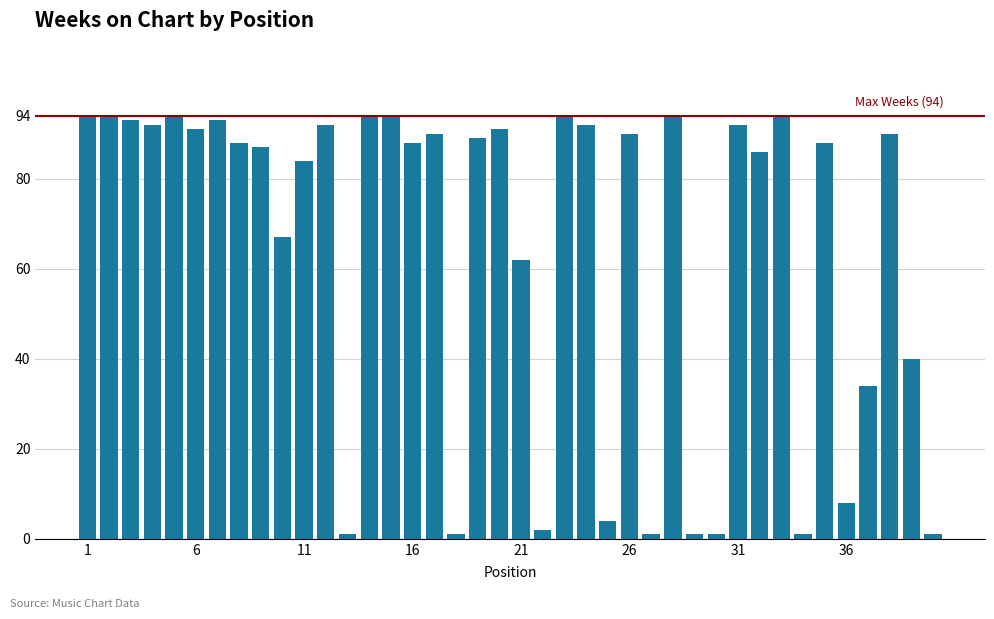

What is the smallest value displayed?

1